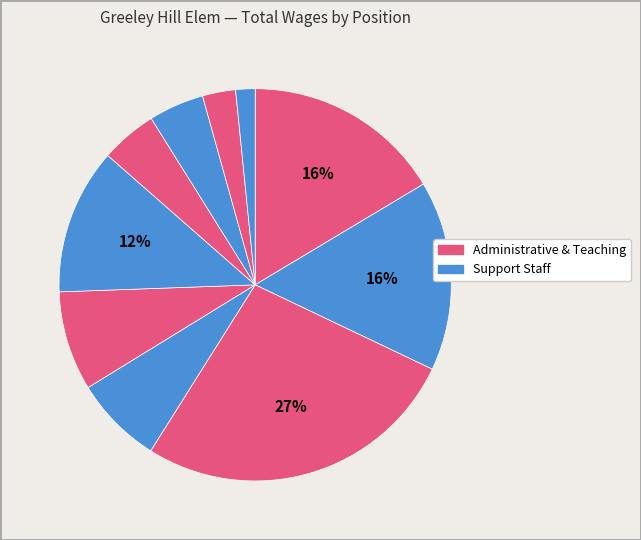

To the nearest percent, what is the difference between the largest and smallest slice percentages?

25%